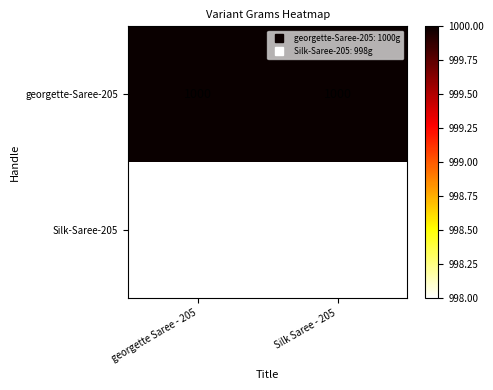

What is the smallest value displayed?

998